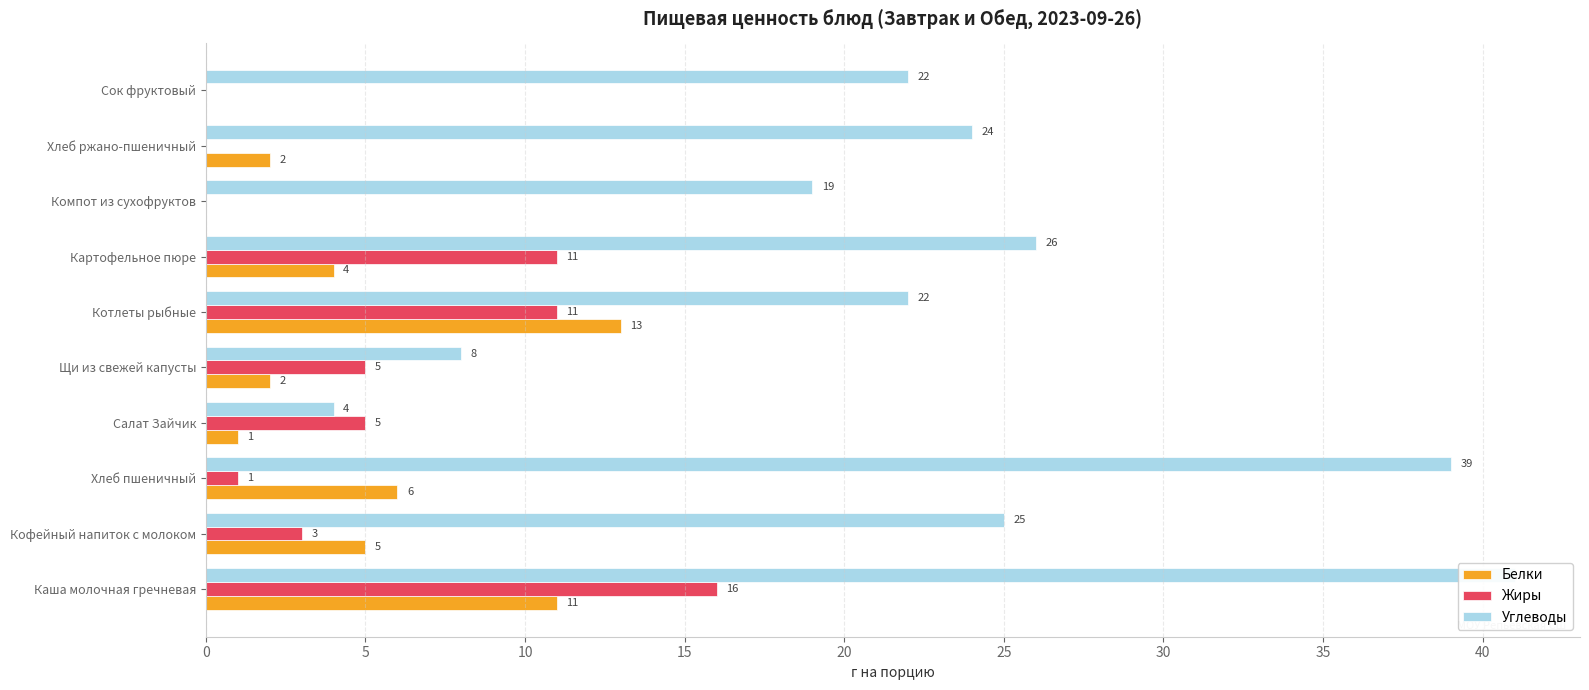

What is the value of the Жиры bar at the 2nd from the left?

3